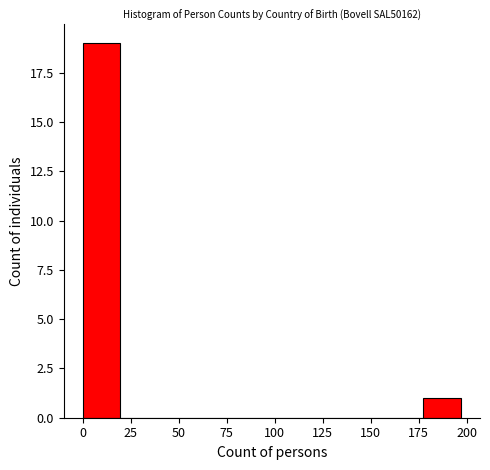

Read against the x-axis, roughly where is the centre of the tallest bar?

10